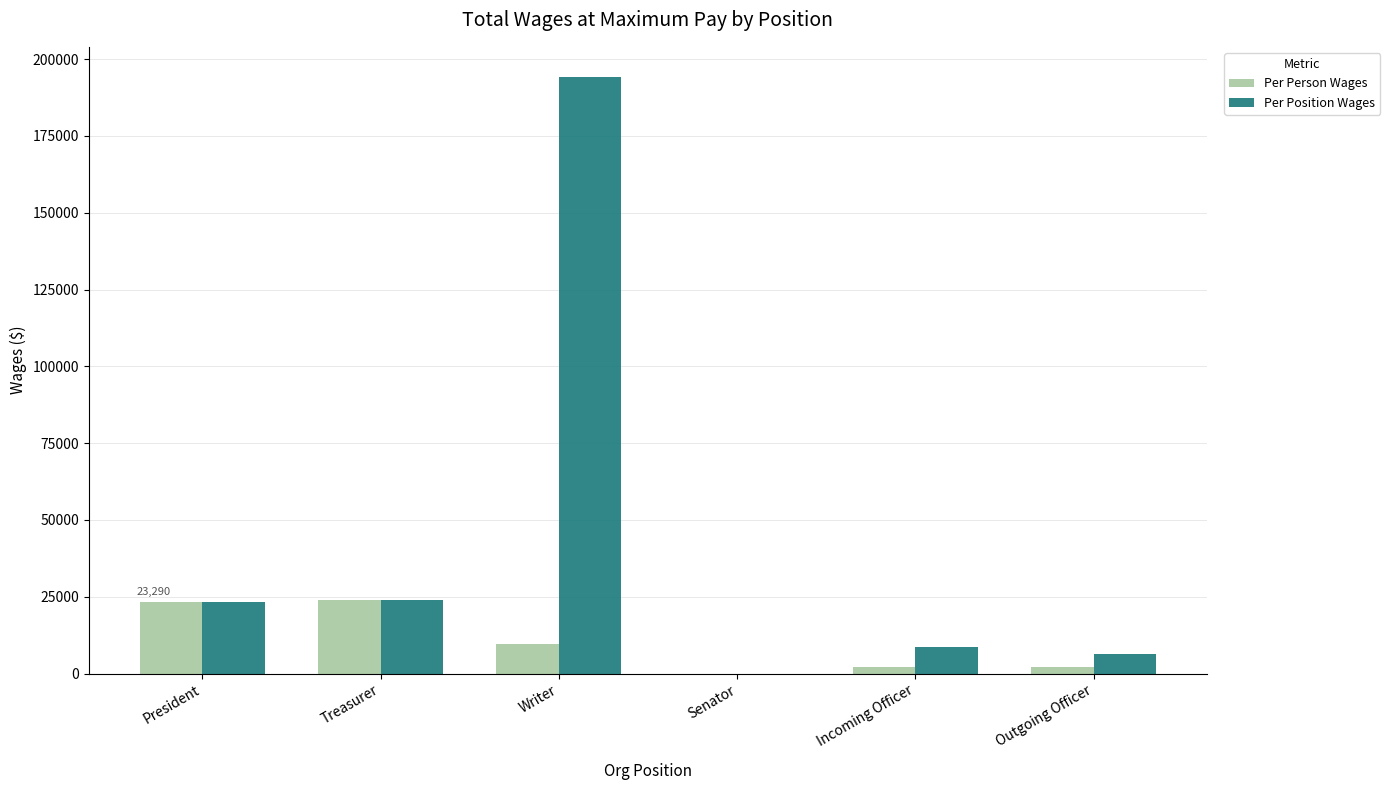

Is it true that Per Position Wages equals 8592 at Incoming Officer?

True